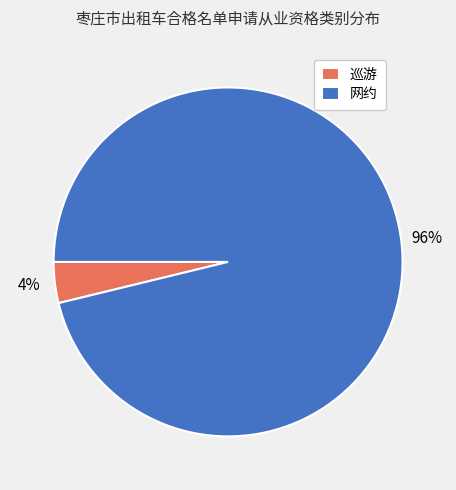

True or false: 网约 accounts for 96% of the total.

True